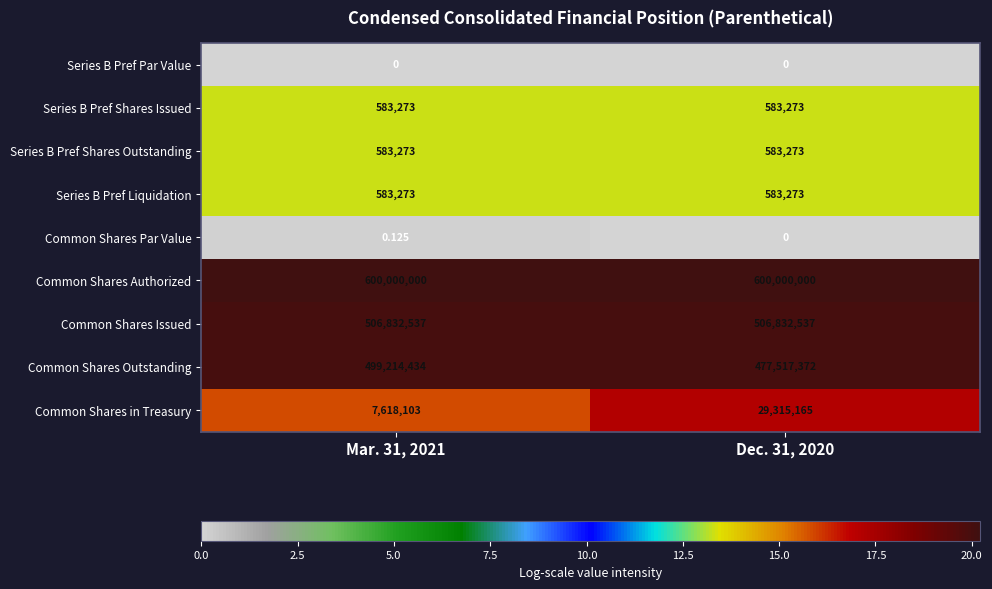

Which series has the largest total across all categories?

Common Shares Authorized